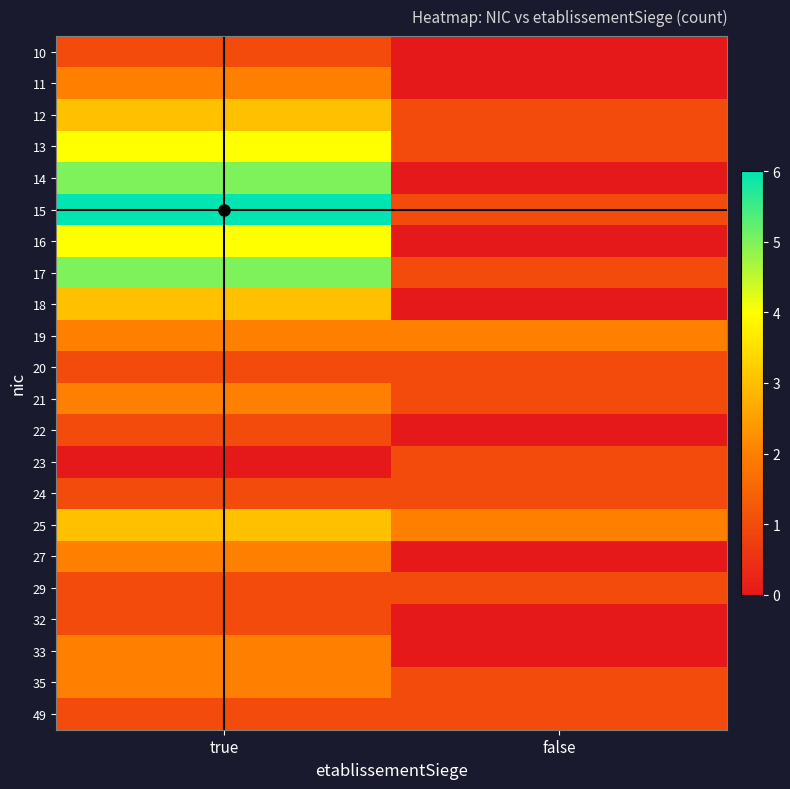

Reading left to right, what are all the values shown in this chart?

10: true=1	false=0
11: true=2	false=0
12: true=3	false=1
13: true=4	false=1
14: true=5	false=0
15: true=6	false=1
16: true=4	false=0
17: true=5	false=1
18: true=3	false=0
19: true=2	false=2
20: true=1	false=1
21: true=2	false=1
22: true=1	false=0
23: true=0	false=1
24: true=1	false=1
25: true=3	false=2
27: true=2	false=0
29: true=1	false=1
32: true=1	false=0
33: true=2	false=0
35: true=2	false=1
49: true=1	false=1